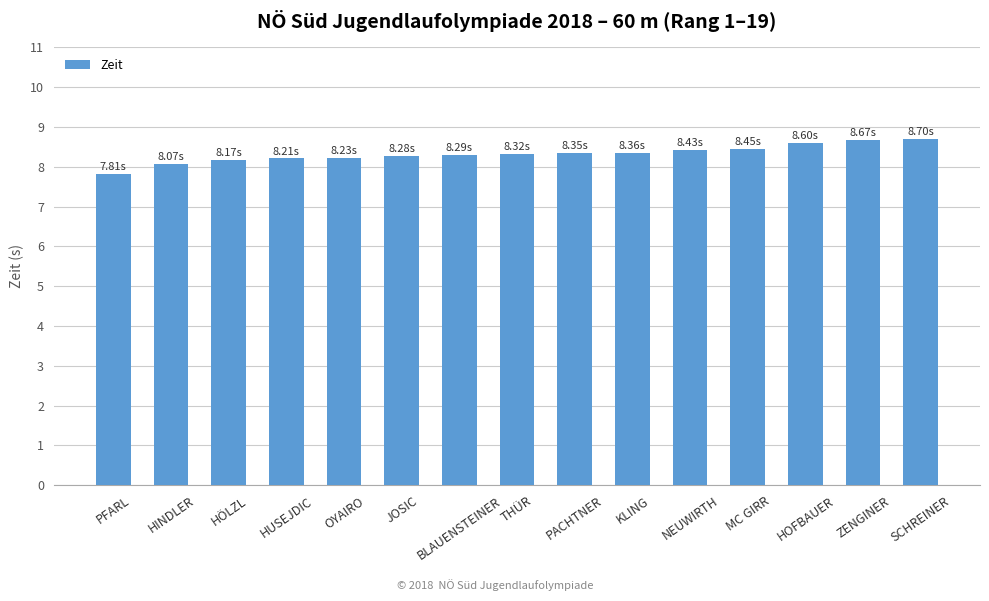

What value does the data have at OYAIRO?

8.2